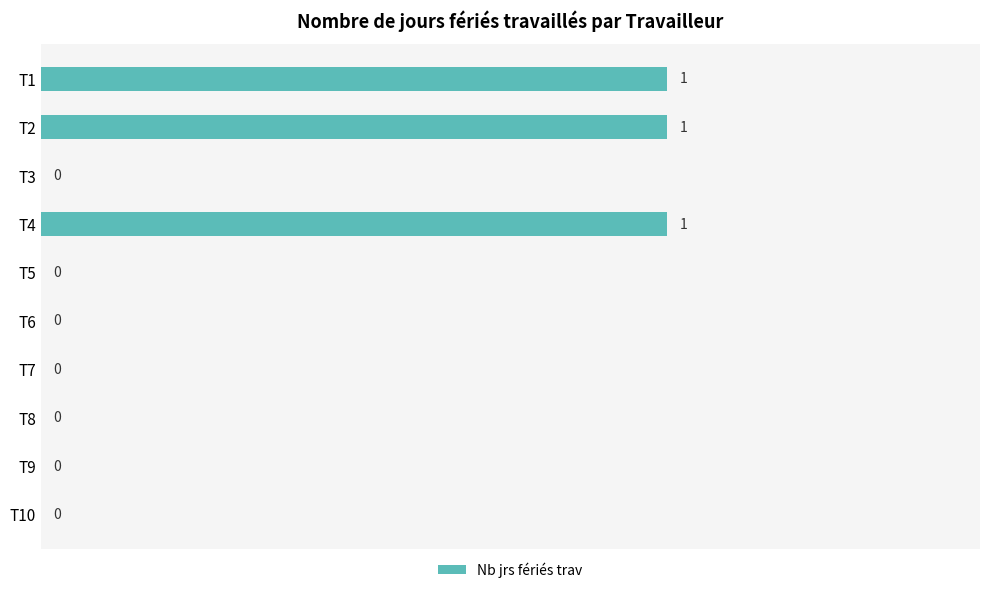

Which has a higher value, T3 or T1?

T1